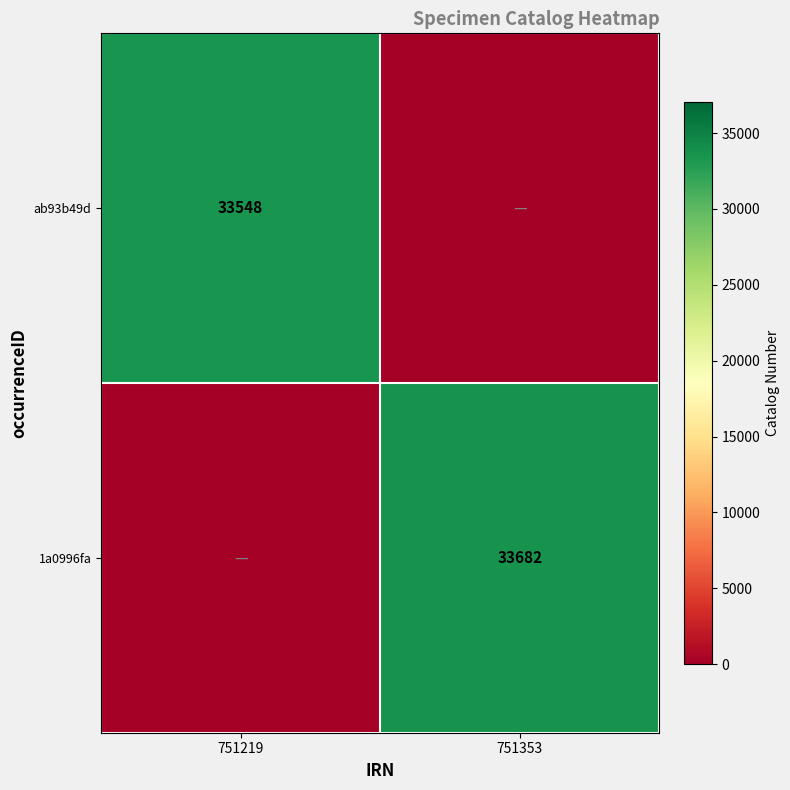

The 1a0996fa series shows 33682 at 751353. True or false?

True